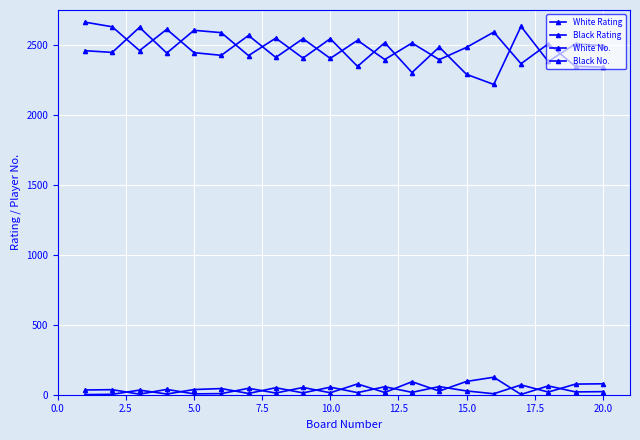

In Black Rating, how many points are higher than both neighbors (excluding endpoints)?

8